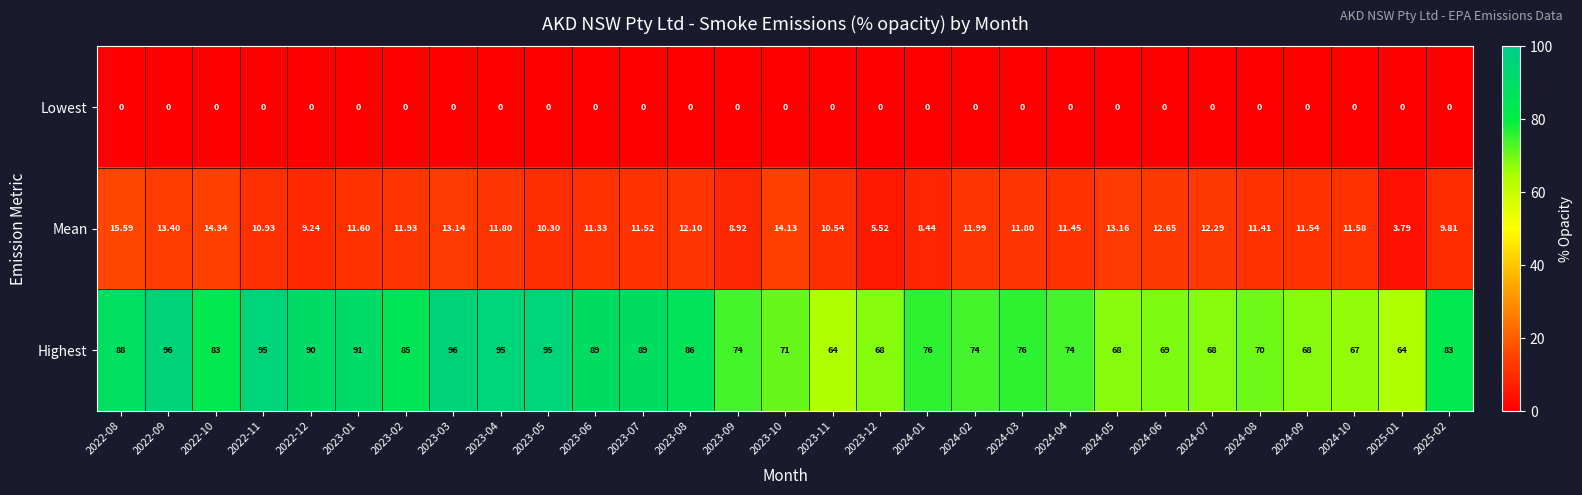

Between 2022-08 and 2023-12, which series saw the biggest shift?

Highest